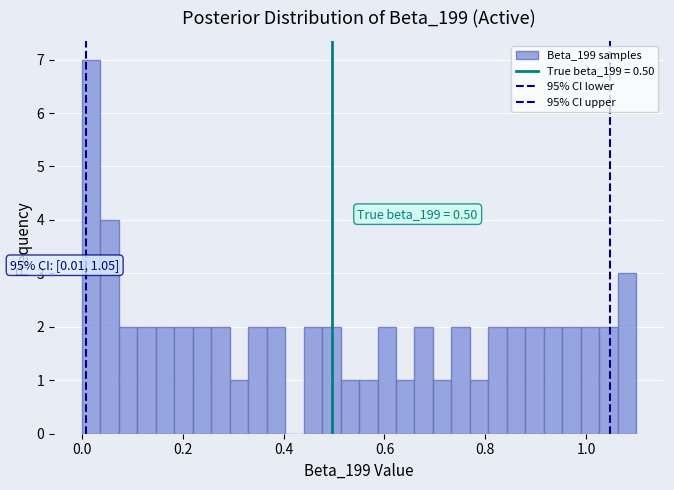

Around what value on the x-axis is the tallest bar? Give the approximate position of its centre, as read against the axis.

0.02